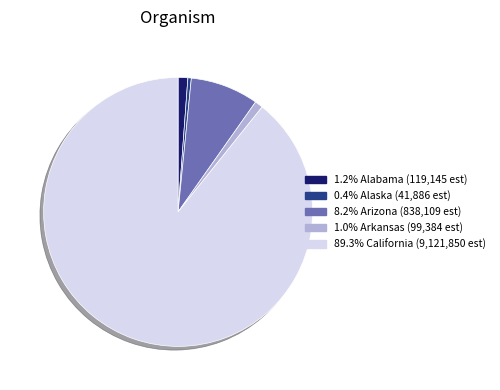

Does any single category account for the majority?

Yes